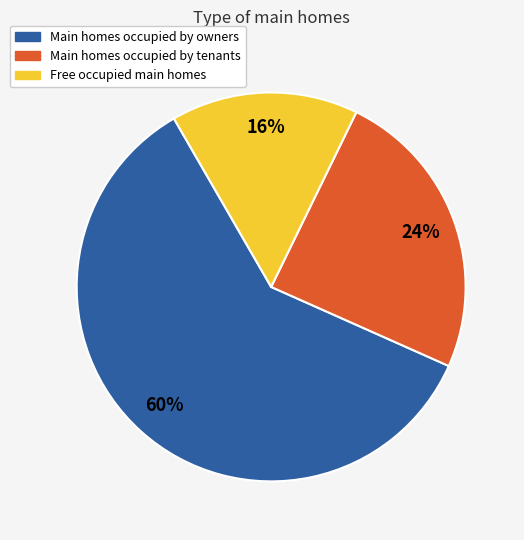

Is it true that Main homes occupied by tenants is 19% of the pie?

False